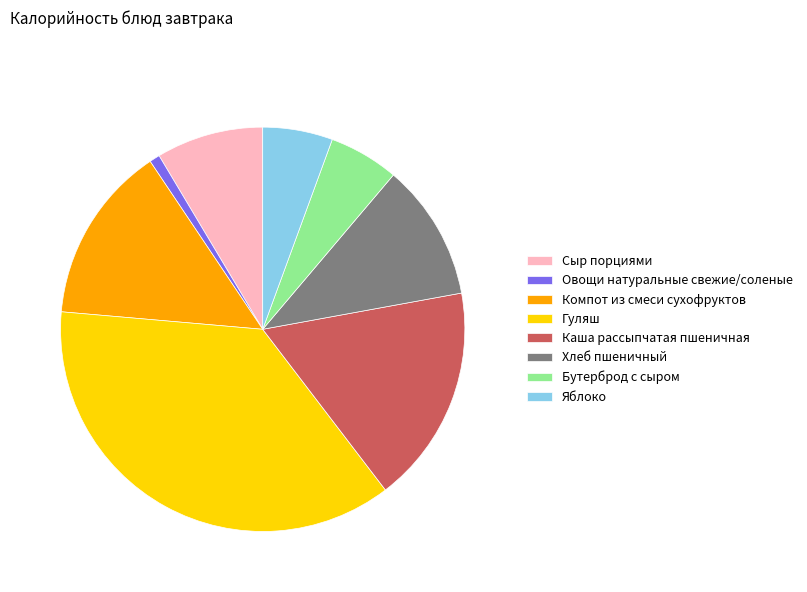

Is there any slice that represents more than half of the pie?

No